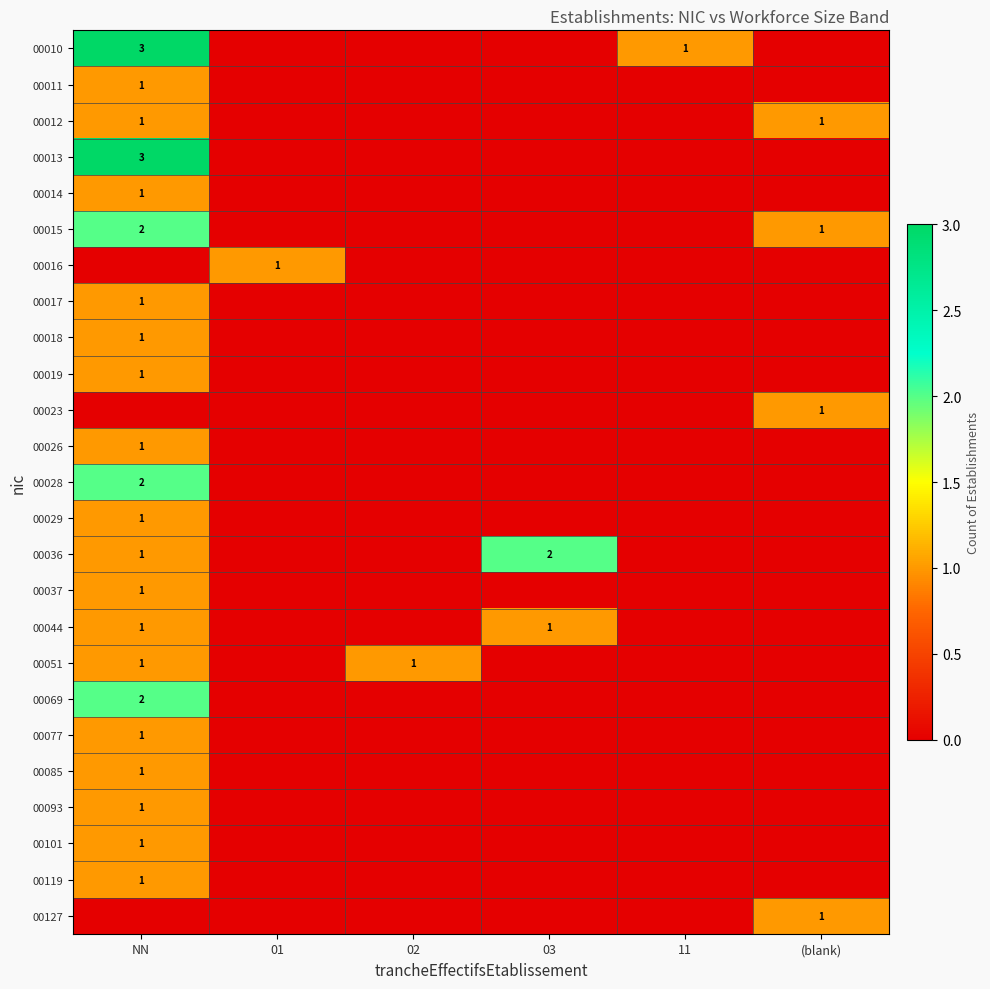

Is it true that 00012 equals 1 at (blank)?

True